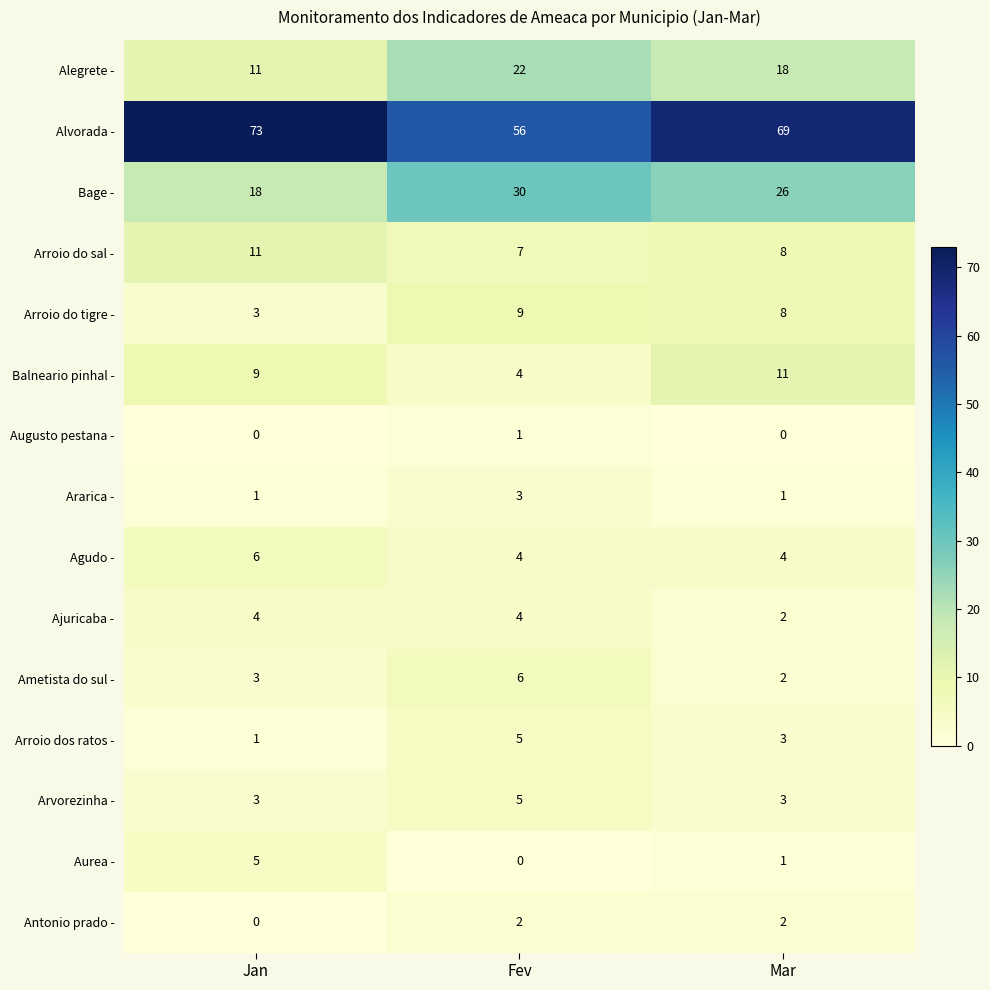

How many data points in Balneario pinhal - are less than 9?

1